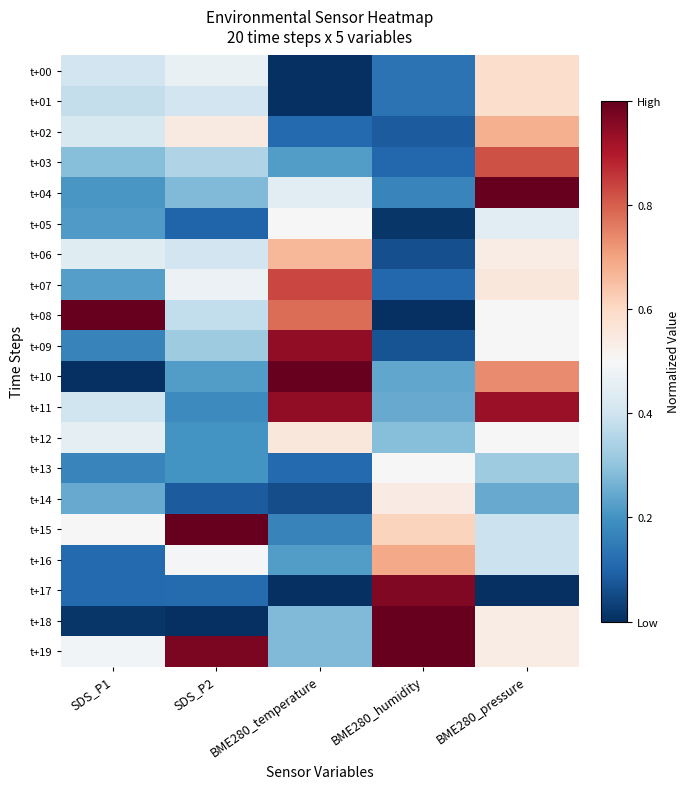

Reading right to left, extract all data points from this chart.

t+00: BME280_pressure=0.6	BME280_humidity=0.1	BME280_temperature=0.0	SDS_P2=0.5	SDS_P1=0.4
t+01: BME280_pressure=0.6	BME280_humidity=0.1	BME280_temperature=0.0	SDS_P2=0.4	SDS_P1=0.4
t+02: BME280_pressure=0.7	BME280_humidity=0.1	BME280_temperature=0.1	SDS_P2=0.5	SDS_P1=0.4
t+03: BME280_pressure=0.8	BME280_humidity=0.1	BME280_temperature=0.2	SDS_P2=0.3	SDS_P1=0.3
t+04: BME280_pressure=1.0	BME280_humidity=0.2	BME280_temperature=0.4	SDS_P2=0.3	SDS_P1=0.2
t+05: BME280_pressure=0.4	BME280_humidity=0.0	BME280_temperature=0.5	SDS_P2=0.1	SDS_P1=0.2
t+06: BME280_pressure=0.5	BME280_humidity=0.1	BME280_temperature=0.7	SDS_P2=0.4	SDS_P1=0.4
t+07: BME280_pressure=0.6	BME280_humidity=0.1	BME280_temperature=0.8	SDS_P2=0.5	SDS_P1=0.2
t+08: BME280_pressure=0.5	BME280_humidity=0.0	BME280_temperature=0.8	SDS_P2=0.4	SDS_P1=1.0
t+09: BME280_pressure=0.5	BME280_humidity=0.1	BME280_temperature=0.9	SDS_P2=0.3	SDS_P1=0.2
t+10: BME280_pressure=0.7	BME280_humidity=0.2	BME280_temperature=1.0	SDS_P2=0.2	SDS_P1=0.0
t+11: BME280_pressure=0.9	BME280_humidity=0.2	BME280_temperature=0.9	SDS_P2=0.2	SDS_P1=0.4
t+12: BME280_pressure=0.5	BME280_humidity=0.3	BME280_temperature=0.6	SDS_P2=0.2	SDS_P1=0.5
t+13: BME280_pressure=0.3	BME280_humidity=0.5	BME280_temperature=0.1	SDS_P2=0.2	SDS_P1=0.2
t+14: BME280_pressure=0.2	BME280_humidity=0.5	BME280_temperature=0.1	SDS_P2=0.1	SDS_P1=0.2
t+15: BME280_pressure=0.4	BME280_humidity=0.6	BME280_temperature=0.2	SDS_P2=1.0	SDS_P1=0.5
t+16: BME280_pressure=0.4	BME280_humidity=0.7	BME280_temperature=0.2	SDS_P2=0.5	SDS_P1=0.1
t+17: BME280_pressure=0.0	BME280_humidity=1.0	BME280_temperature=0.0	SDS_P2=0.1	SDS_P1=0.1
t+18: BME280_pressure=0.5	BME280_humidity=1.0	BME280_temperature=0.3	SDS_P2=0.0	SDS_P1=0.0
t+19: BME280_pressure=0.5	BME280_humidity=1.0	BME280_temperature=0.3	SDS_P2=1.0	SDS_P1=0.5